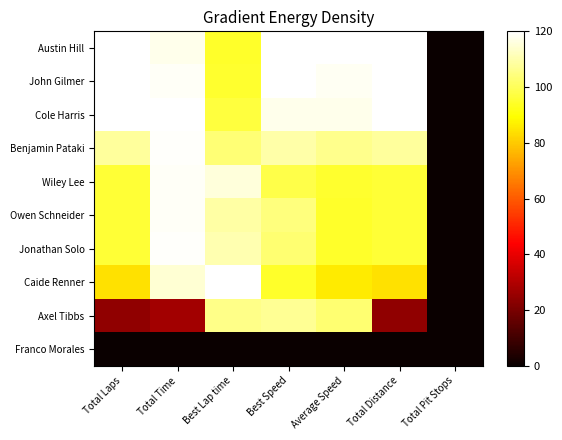

At which category does the chart reach its minimum across all series?

Total Pit Stops